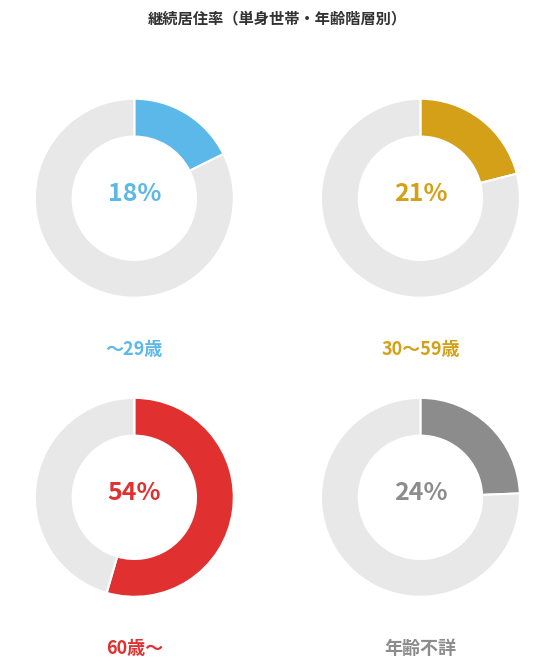

To the nearest percent, what is the difference between the ～29歳 and 30～59歳 slice percentages?

3%